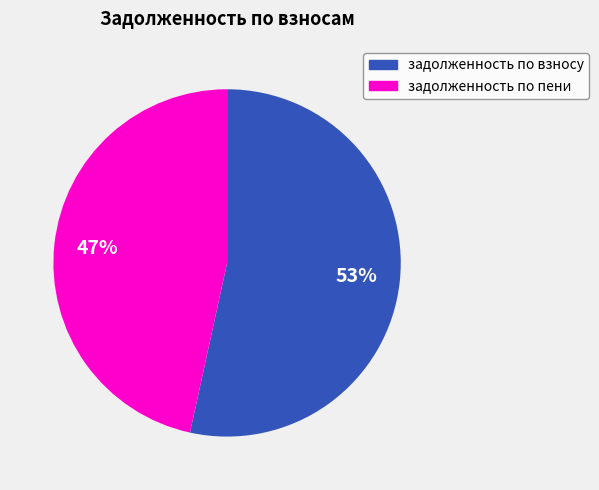

Count the number of slices in the pie.

2